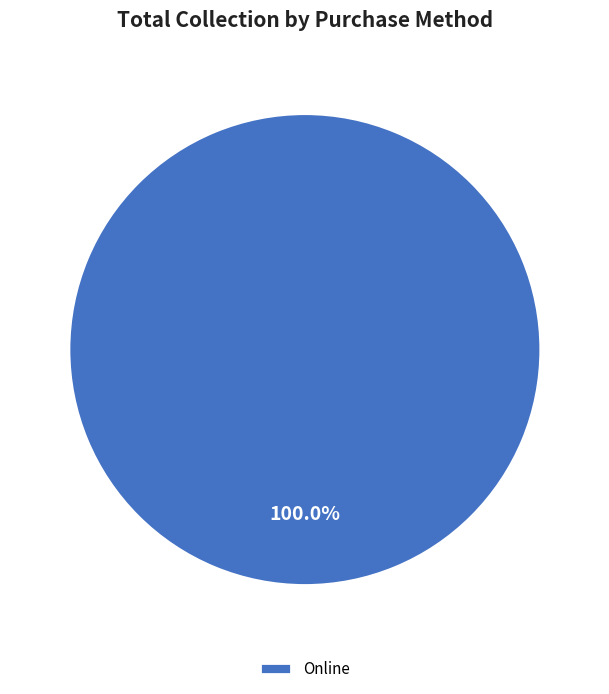

Which category accounts for the majority?

Online